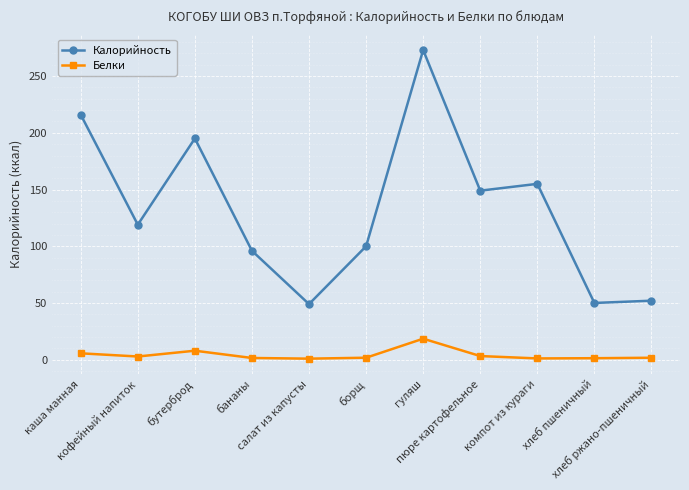

True or false: Калорийность and Белки cross at least once.

False